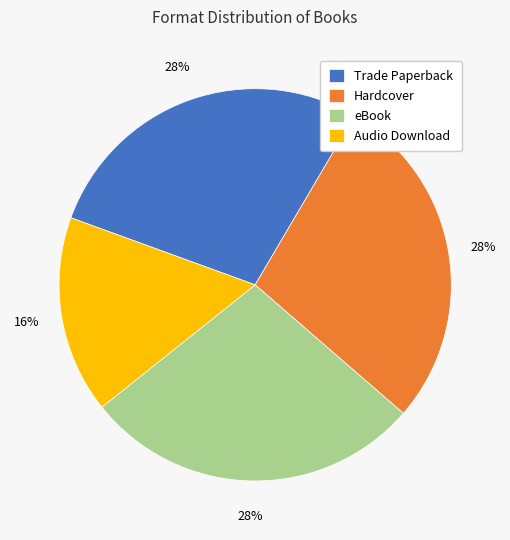

Which category has the smallest portion of the pie?

Audio Download